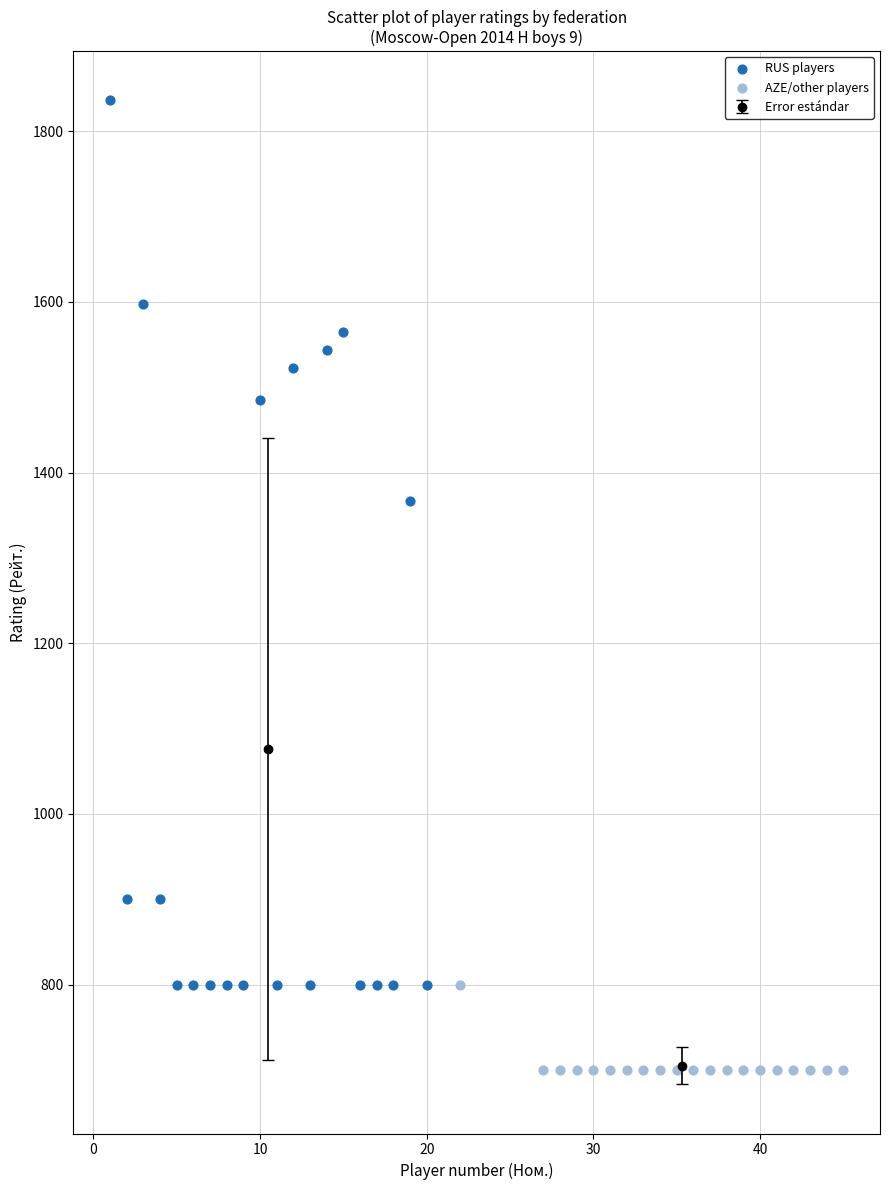

Which series has the largest Y range (max minus min)?

RUS players